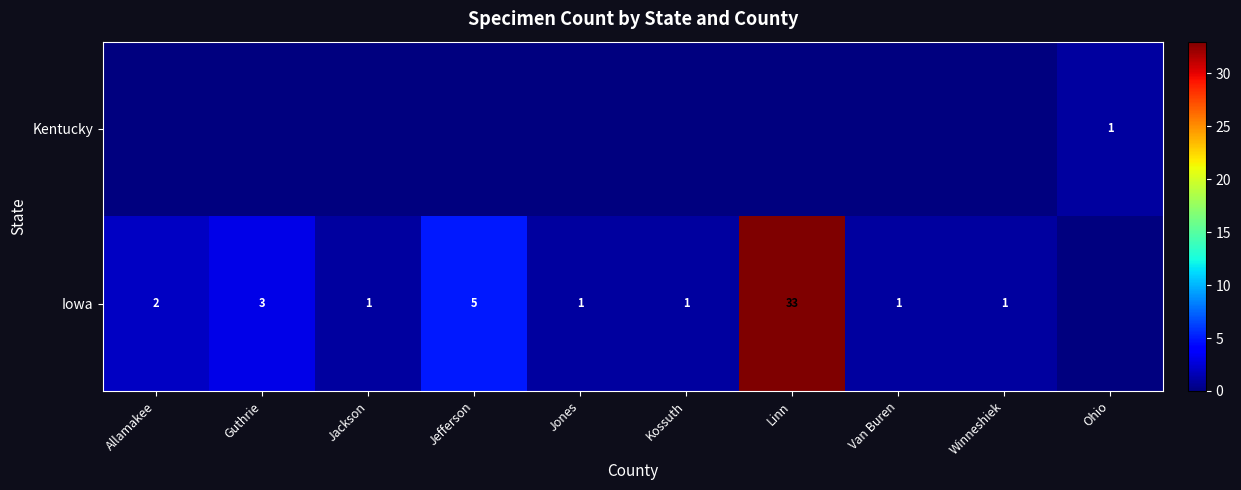

What is the greatest value displayed?

33